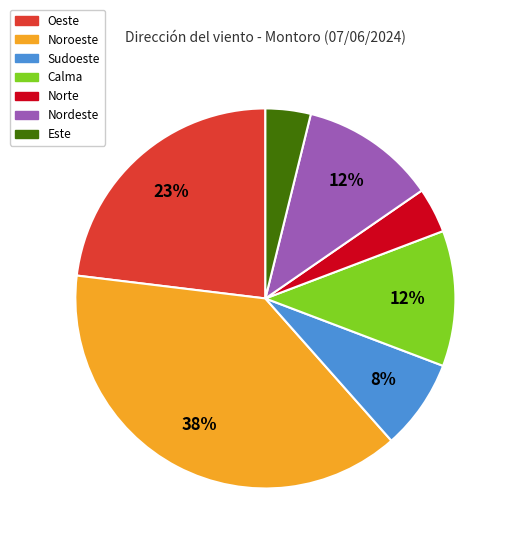

Count the number of slices in the pie.

7